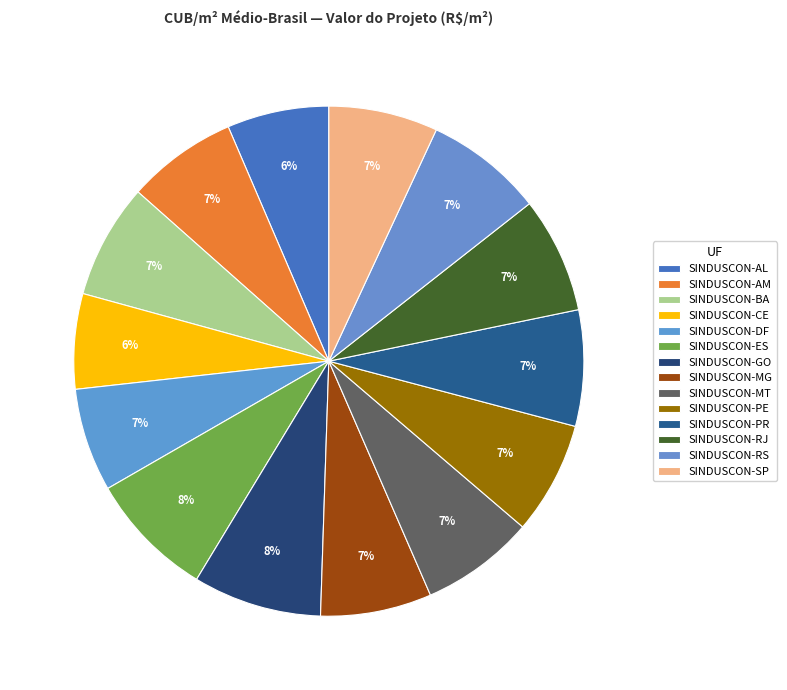

Is there any slice that represents more than half of the pie?

No